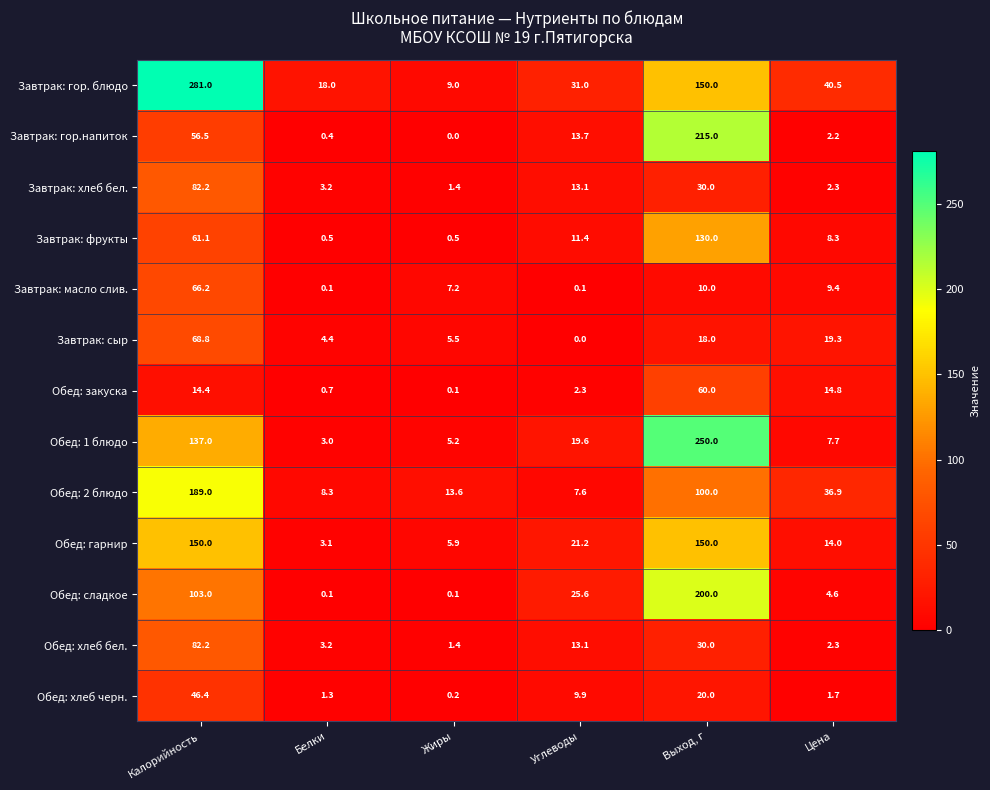

The Завтрак: гор.напиток series shows 215.0 at Выход, г. True or false?

True